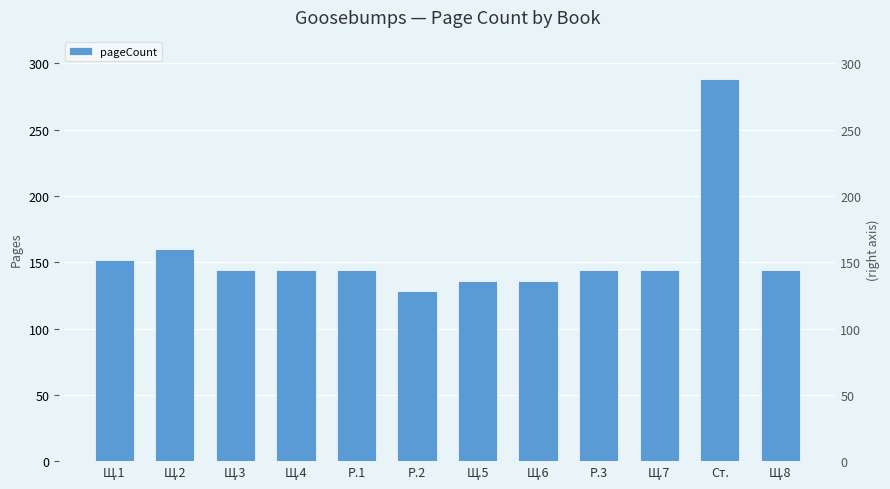

What is the minimum value shown in the chart?

128